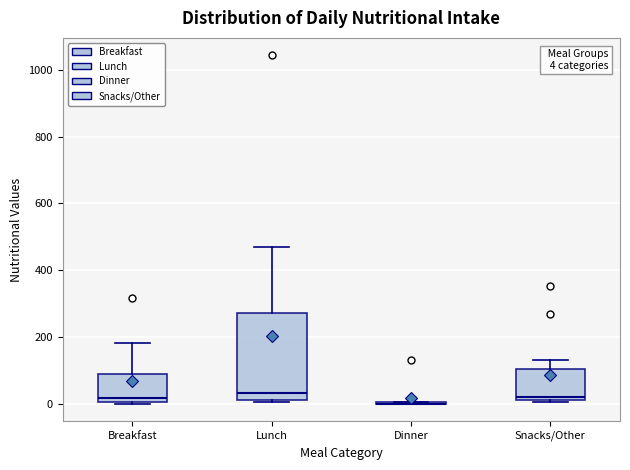

Comparing the boxes themselves (not the whiskers), which one is the tallest?

Lunch